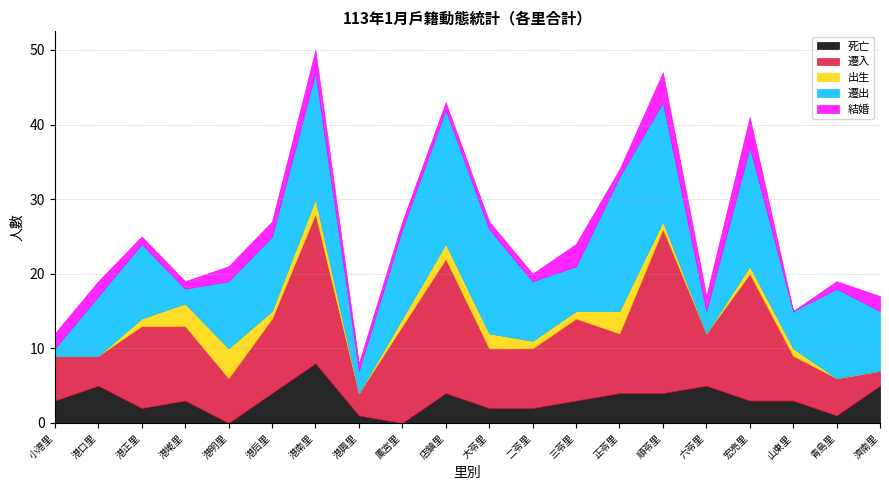

Count the number of categories in the chart.

20